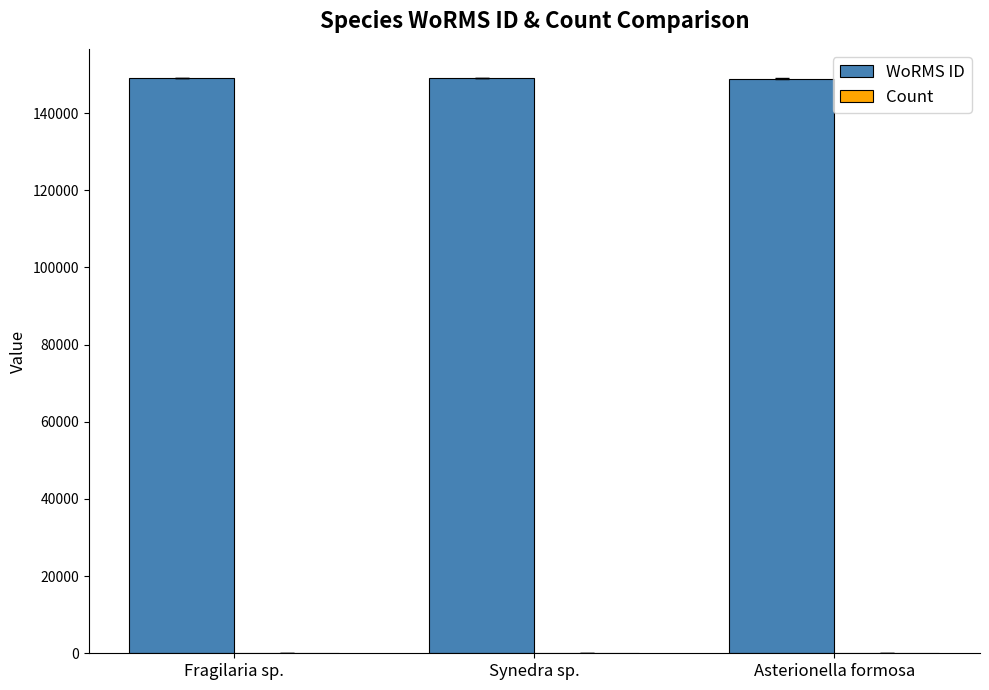

What is the sum of all WoRMS ID values?

447168